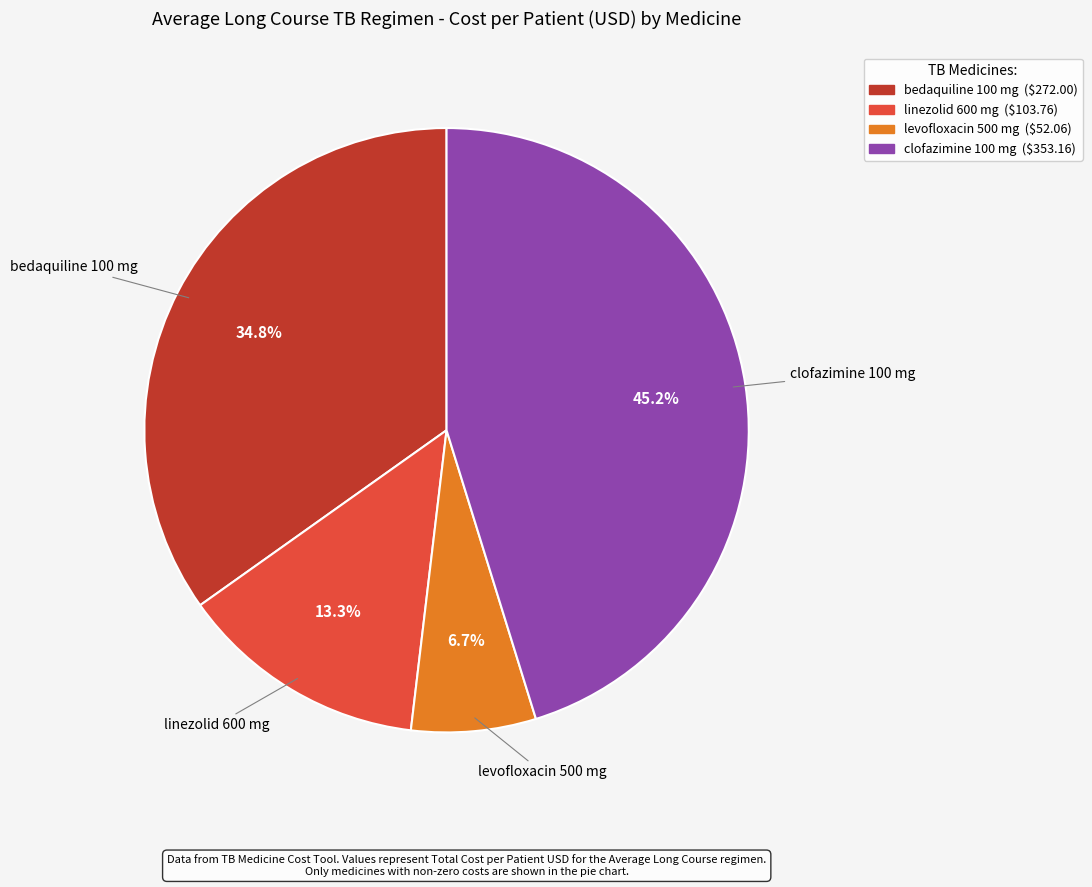

Is there a majority slice in this chart?

No